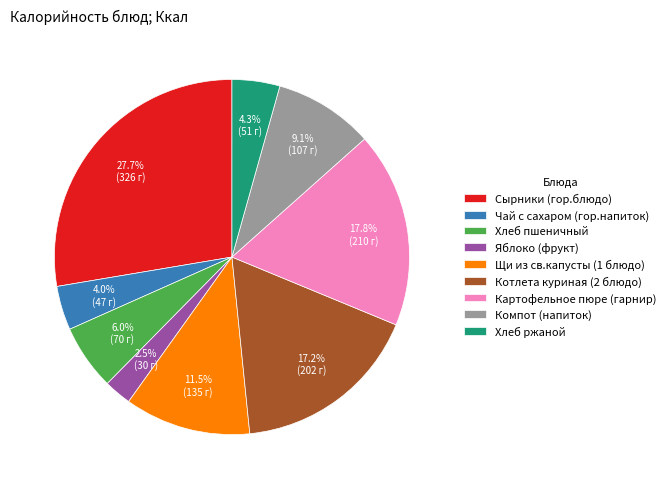

What percentage is the Хлеб ржаной slice, to the nearest percent?

4%